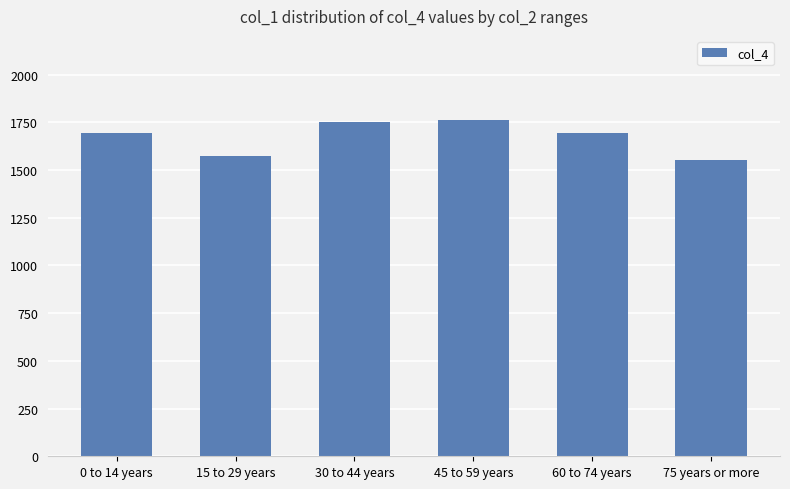

True or false: the data shows 501 at 45 to 59 years.

False